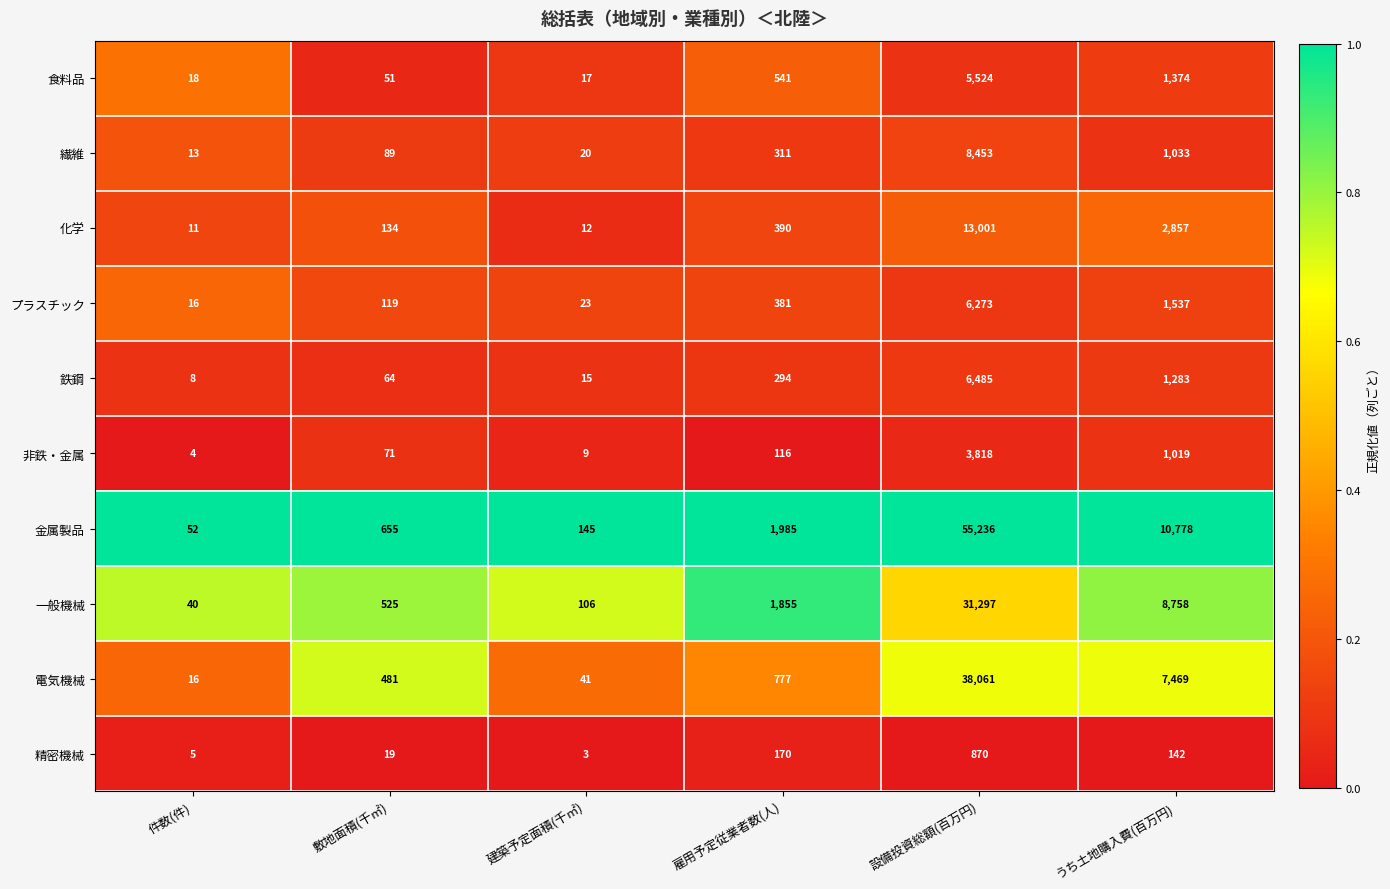

Where is 化学 nearest to the value 6506?

うち土地購入費(百万円)